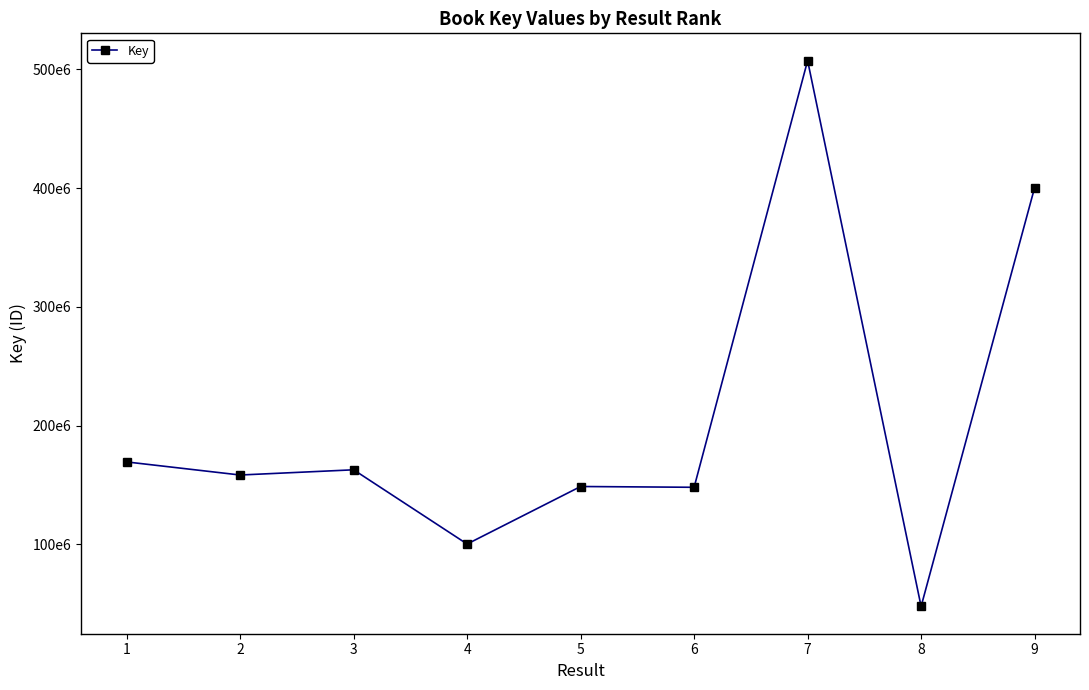

Is this an area chart (filled region under the line)?

No